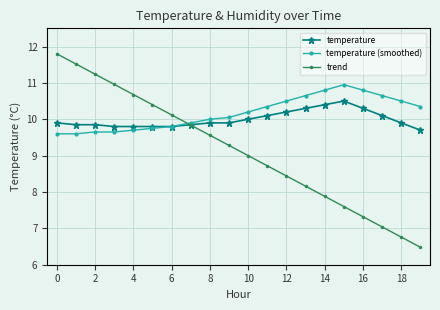

Rank the series by their average value, from lowest to highest.

trend, temperature, temperature (smoothed)